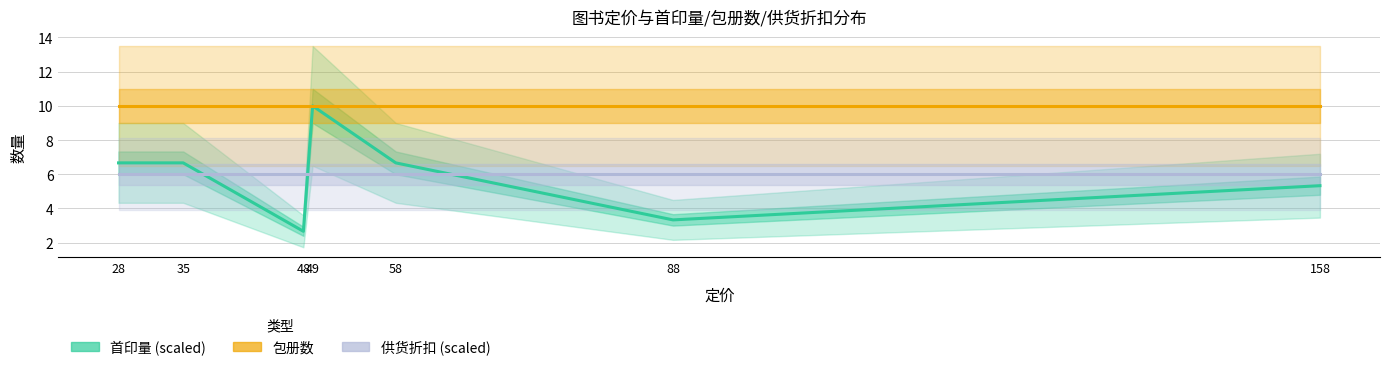

True or false: 首印量 has more than 0 interior local peaks.

True